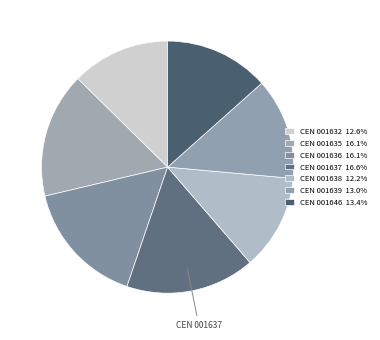

How many slices are in this pie chart?

7